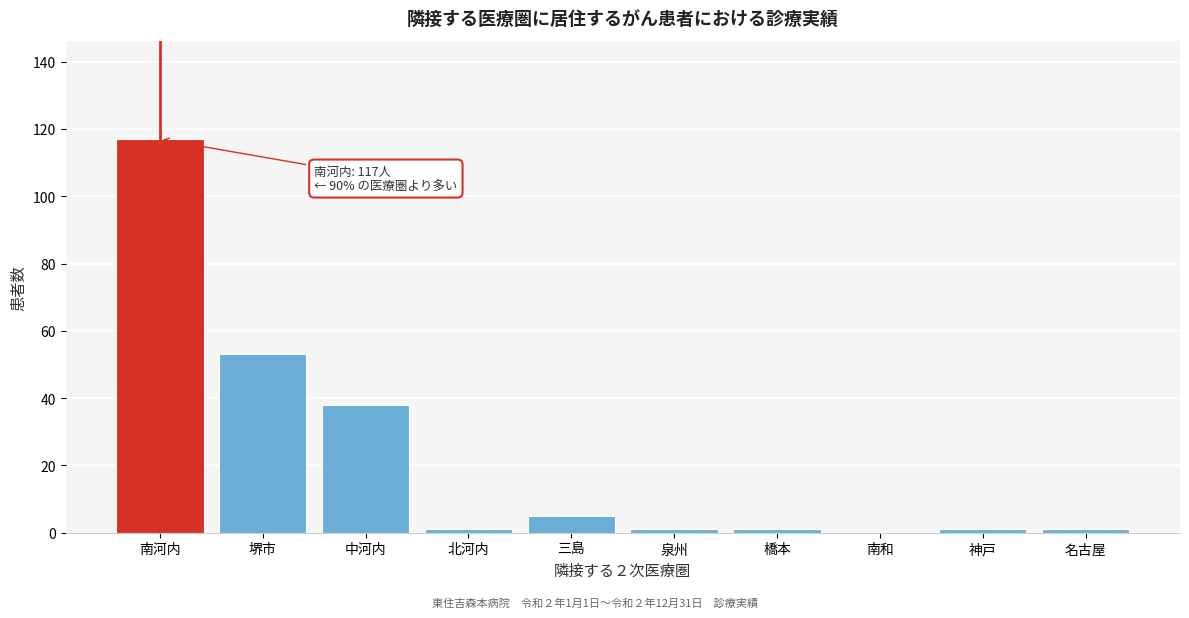

Reading left to right, extract all data points from this chart.

南河内=117	堺市=53	中河内=38	北河内=1	三島=5	泉州=1	橋本=1	南和=0	神戸=1	名古屋=1